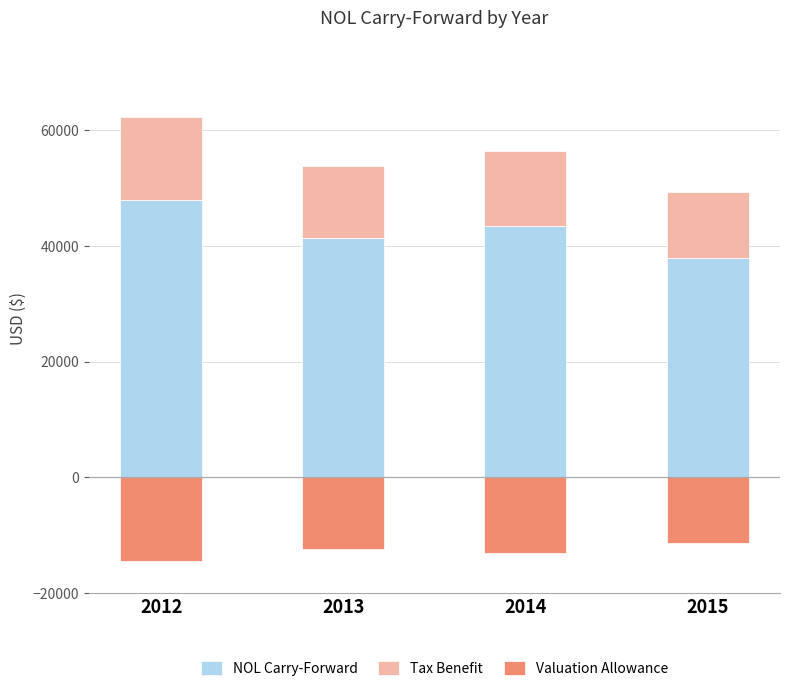

How many series are shown in this chart?

3